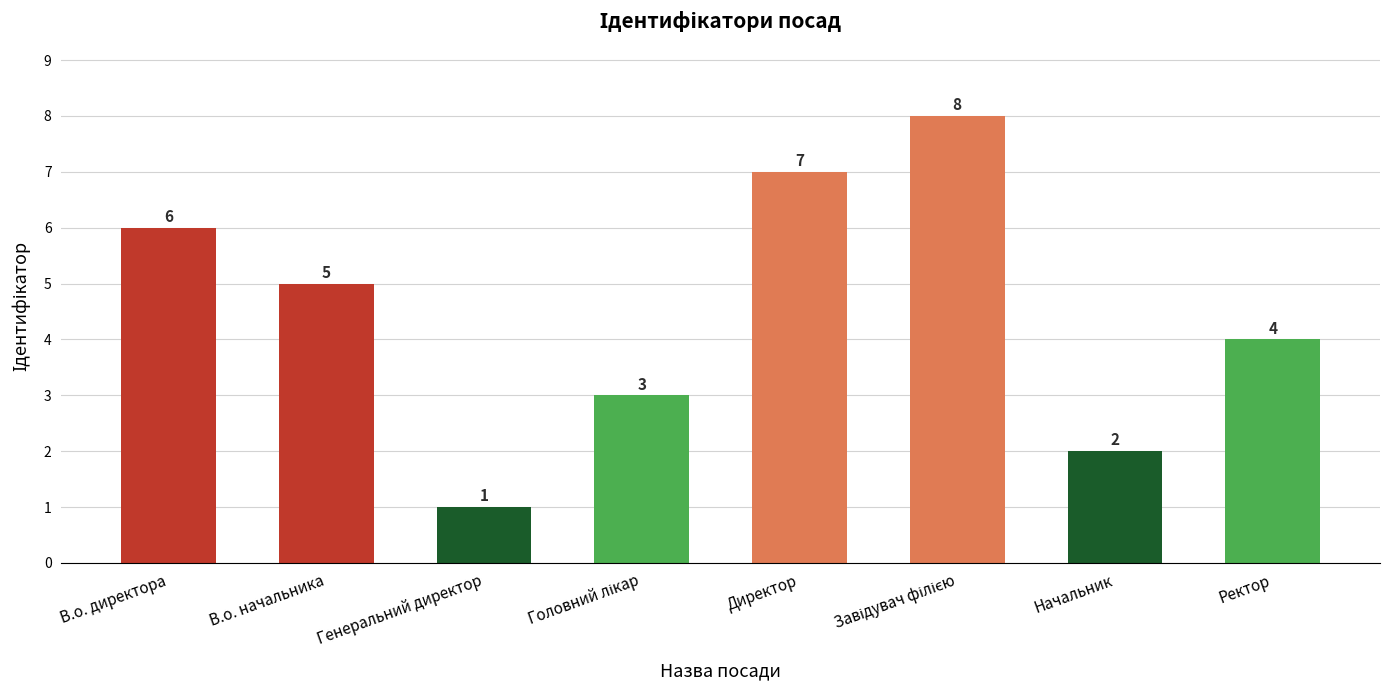

How many data points are less than 5?

4